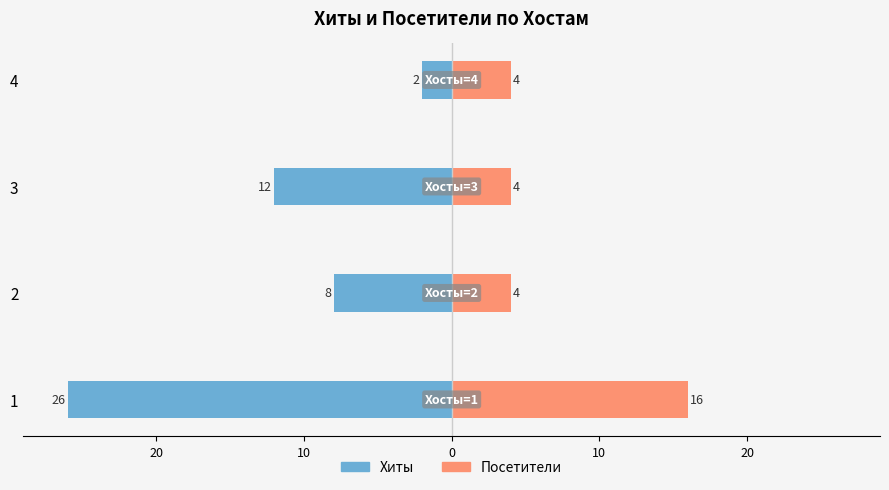

At 2, list the series in order from smallest to largest.

Хиты, Посетители